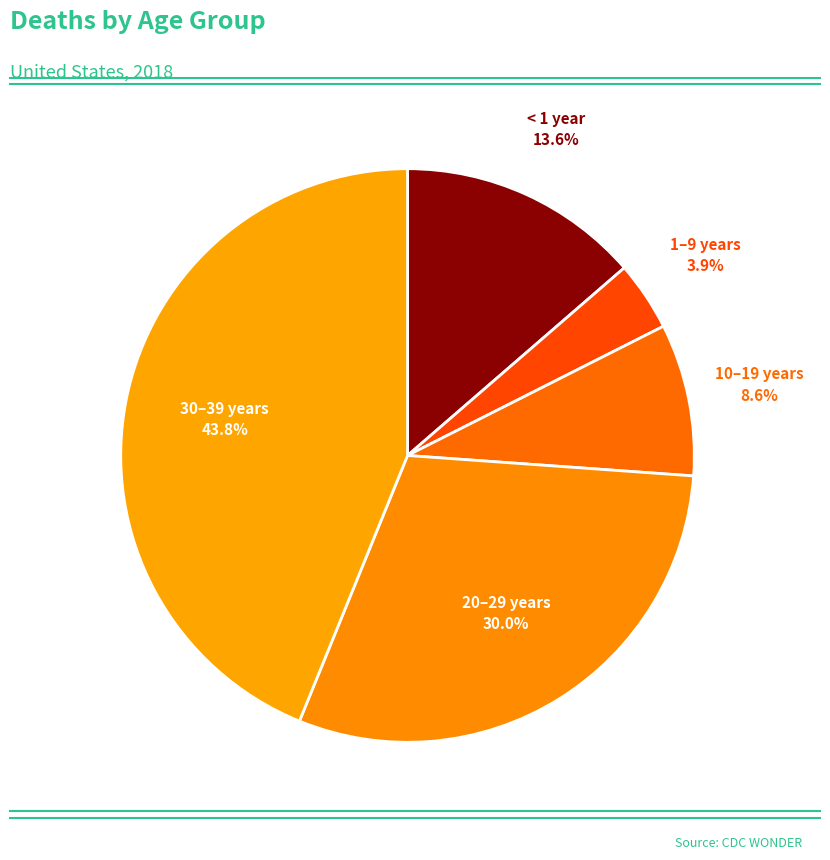

Is there any slice that represents more than half of the pie?

No